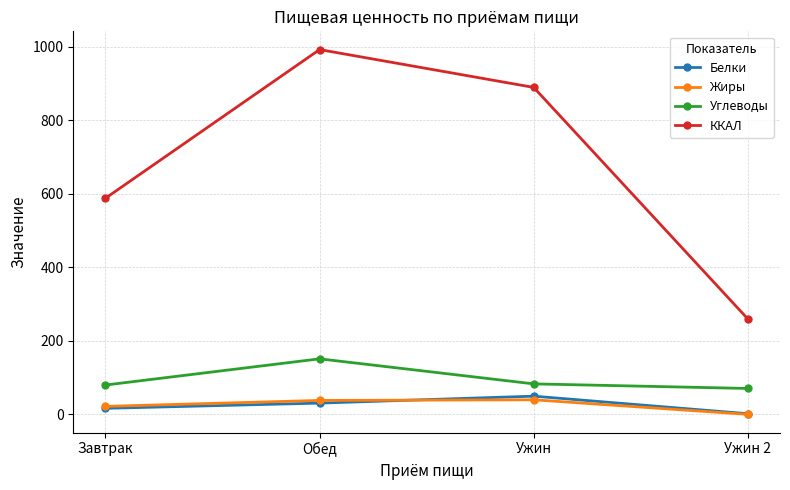

Is it true that ККАЛ equals 889.5 at Ужин?

True